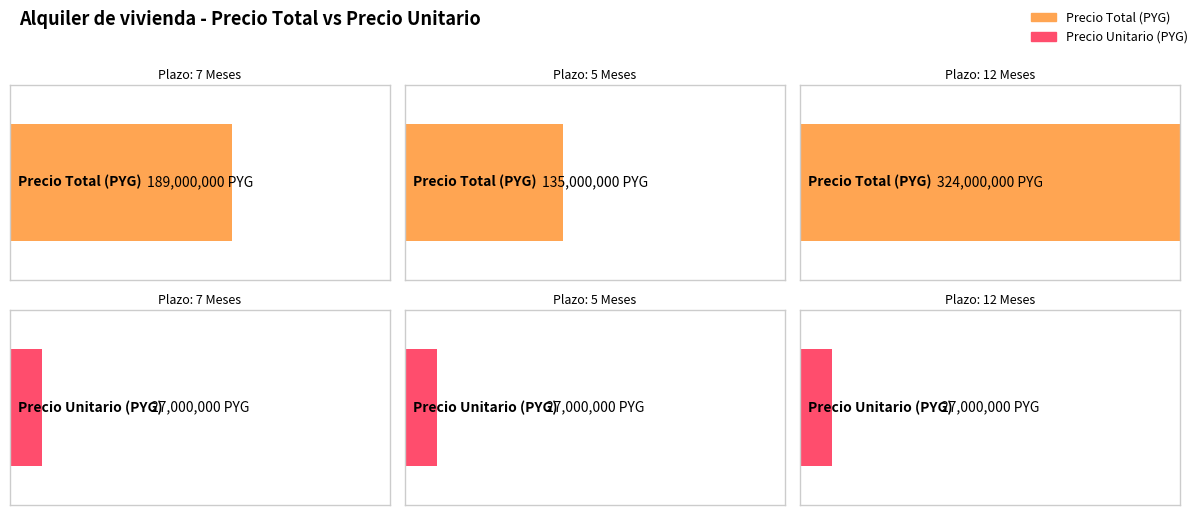

Are the bars horizontal?

Yes